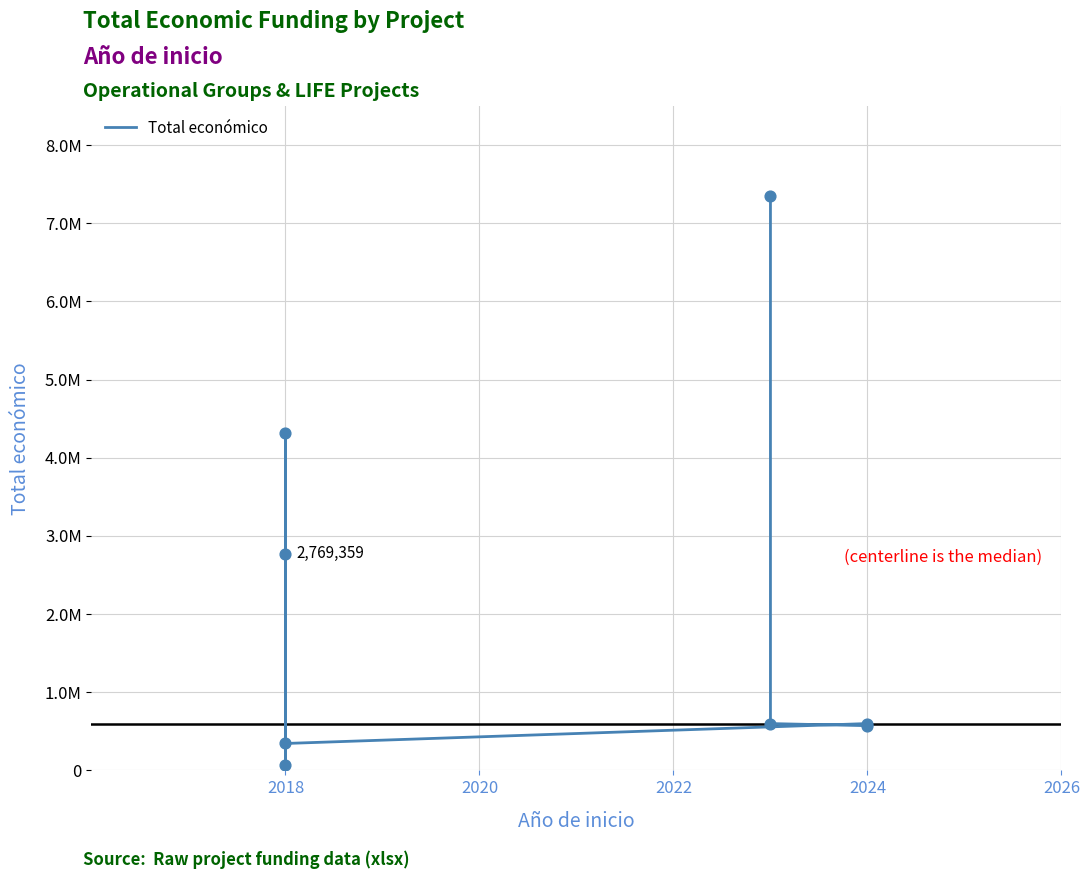

Between 5 and 2018, which is larger?

2018